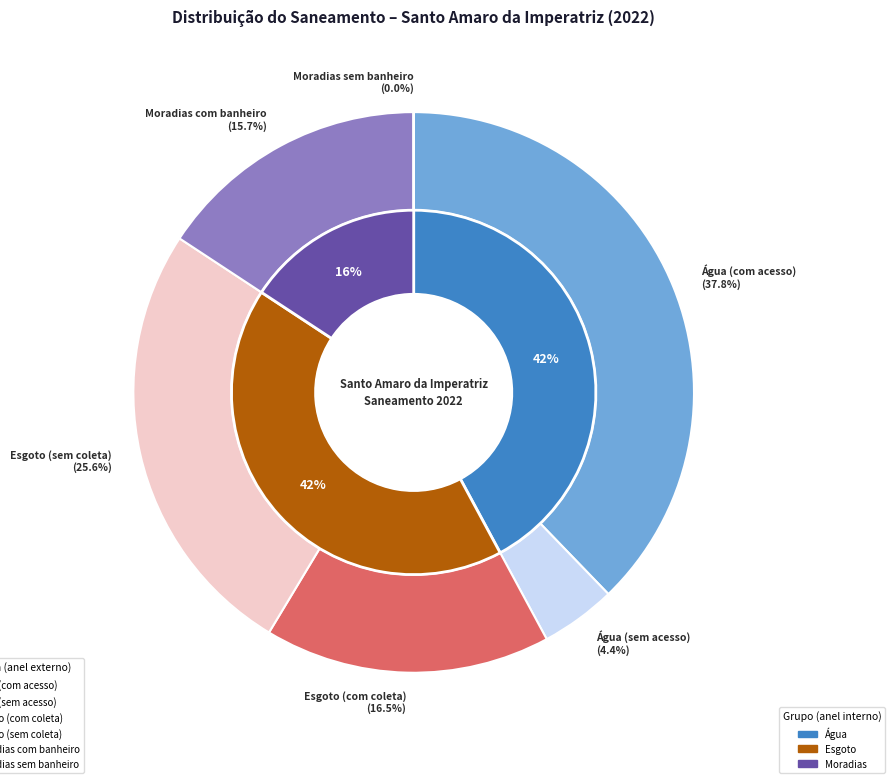

Which category has the smallest portion of the pie?

Moradias sem banheiro